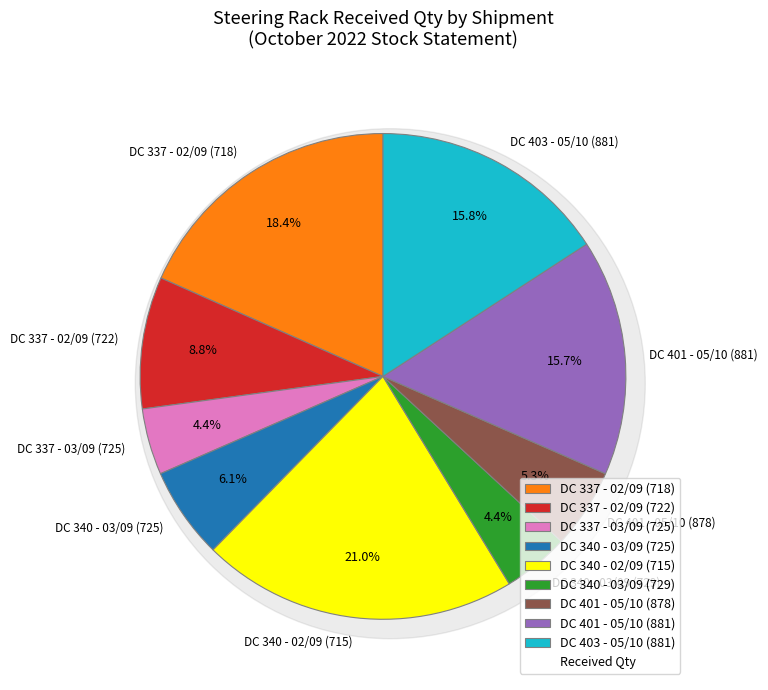

Is the sum of DC 337 - 02/09 (722) and DC 401 - 05/10 (878) greater than half?

No